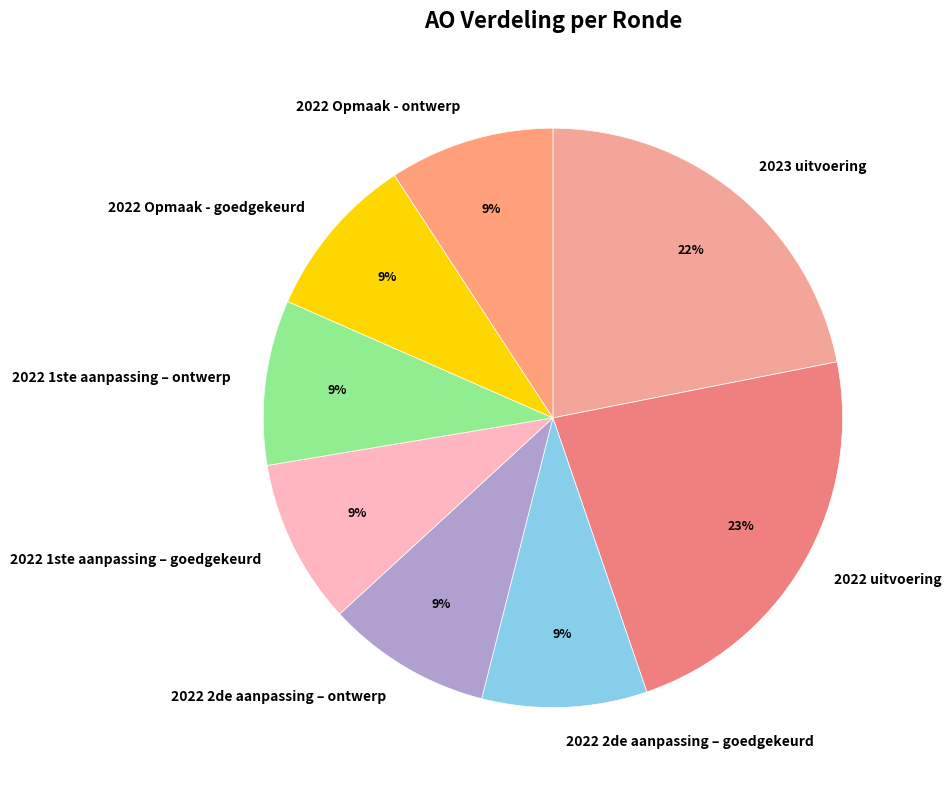

True or false: 2022 Opmaak - goedgekeurd accounts for 9% of the total.

True